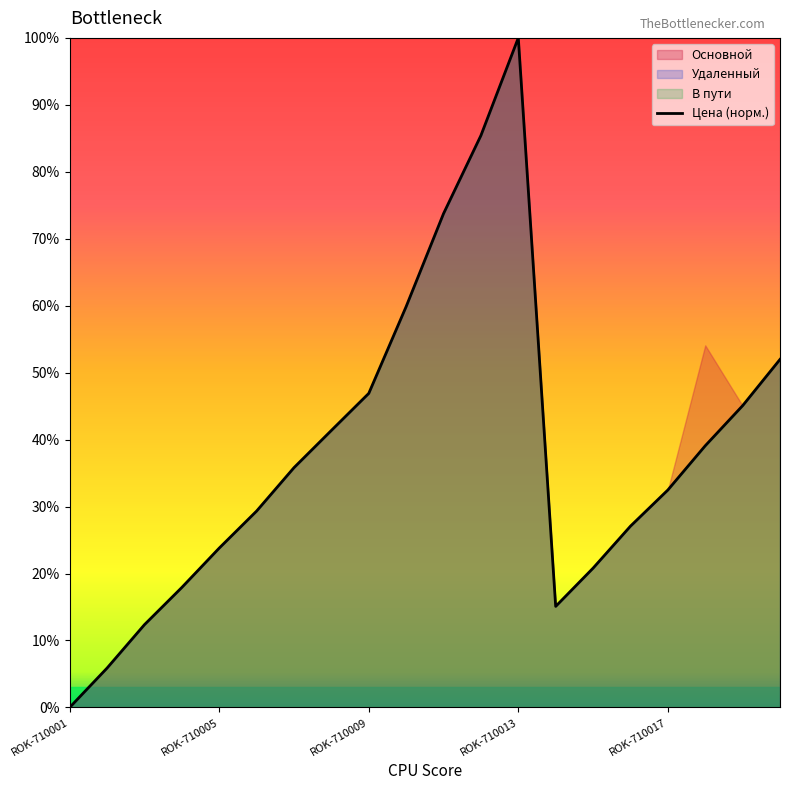

Does the chart have visible grid lines?

No